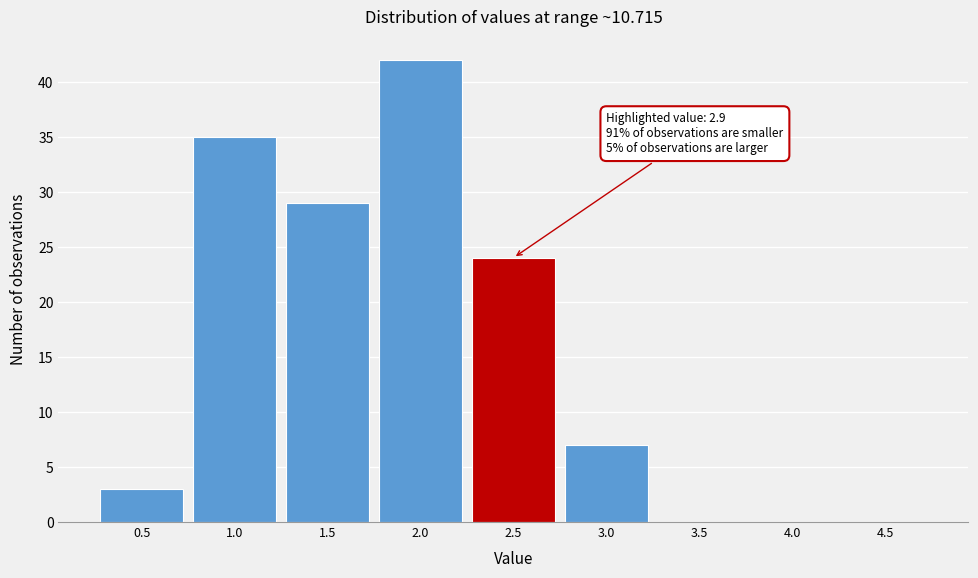

Reading right to left, extract all data points from this chart.

4.5=0	4.0=0	3.5=0	3.0=7	2.5=24	2.0=42	1.5=29	1.0=35	0.5=3